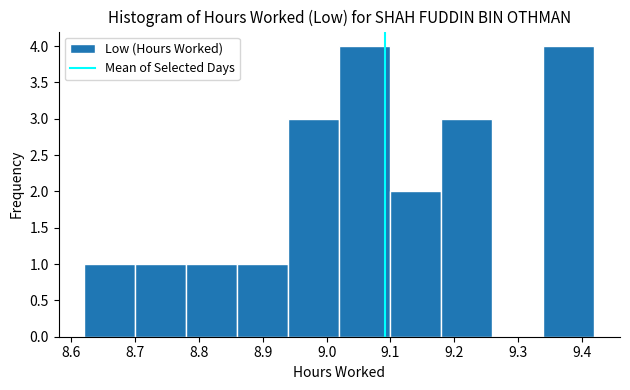

How tall is the bar that spans 9.02 to 9.10 on the x-axis? The values are not printed on the chart, so give them approximately, as read against the axis.

4